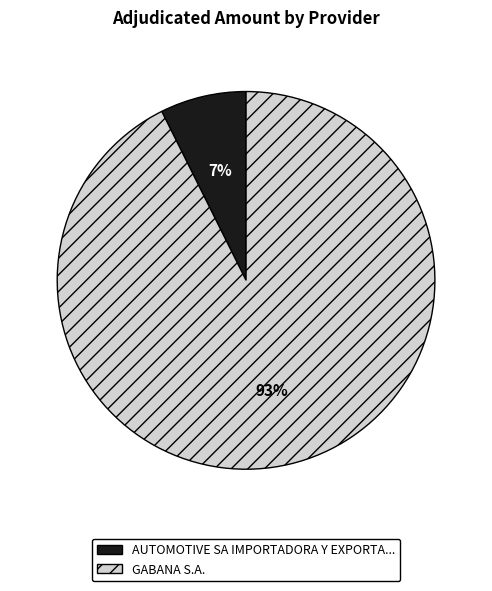

Is there a majority slice in this chart?

Yes